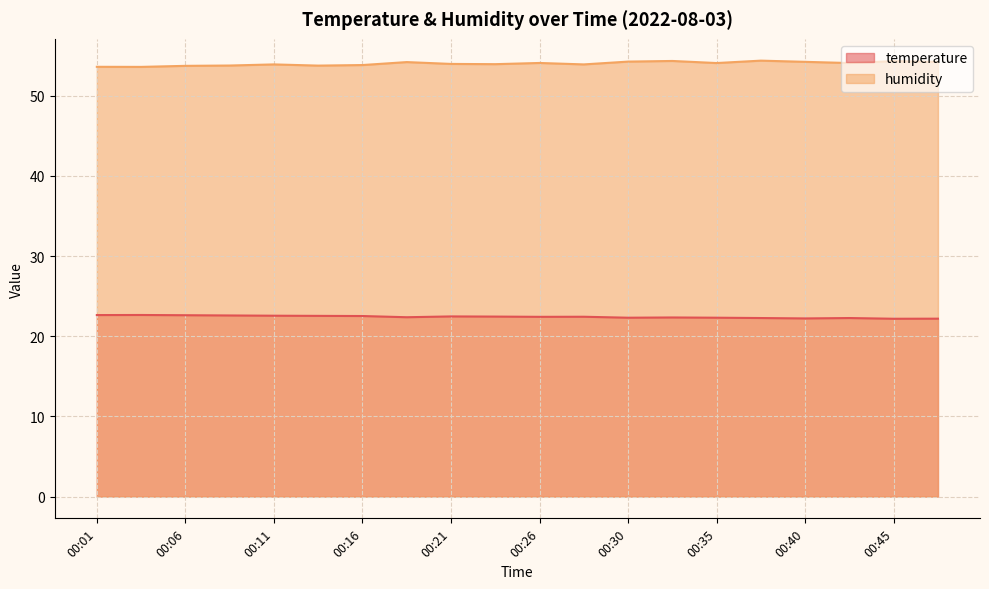

True or false: temperature and humidity cross at least once.

False